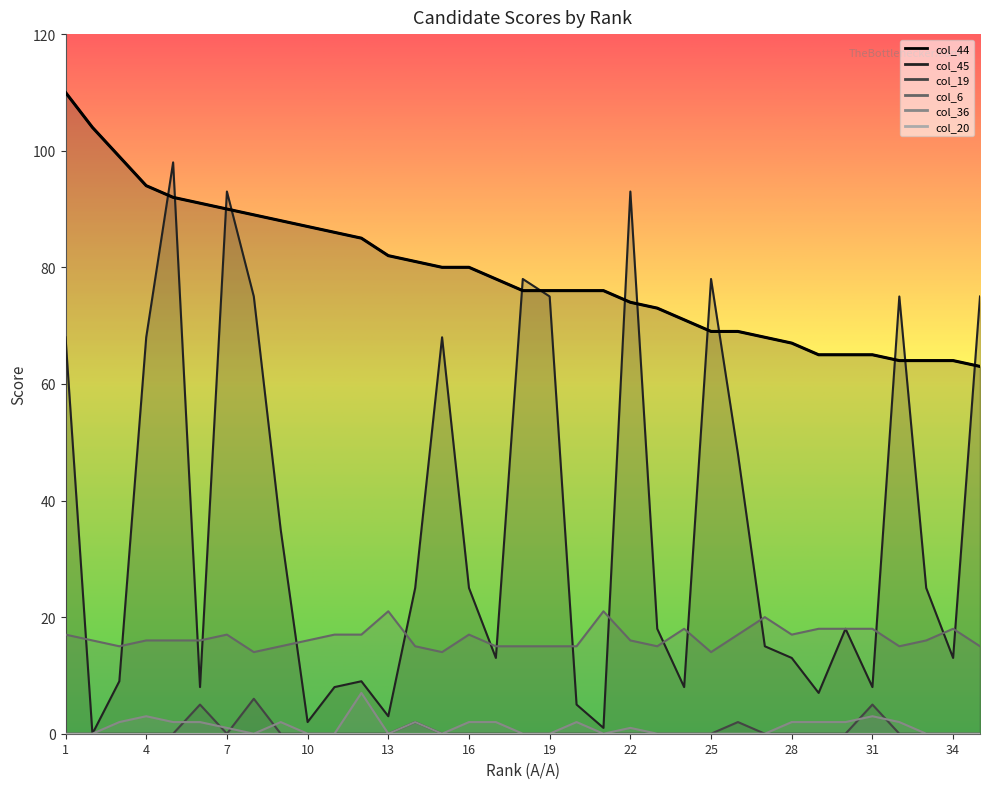

How many data points in col_19 are above 0?

5